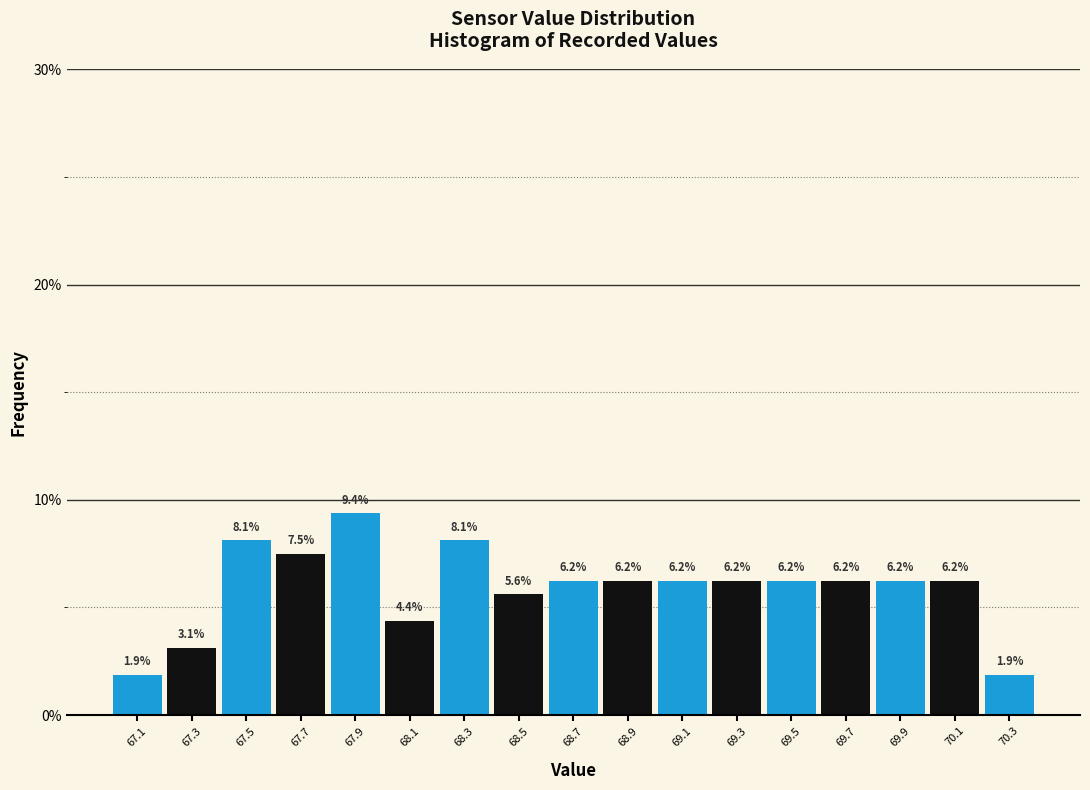

What is the height of the bar covering 68.4 to 68.6 on the x-axis?

5.6